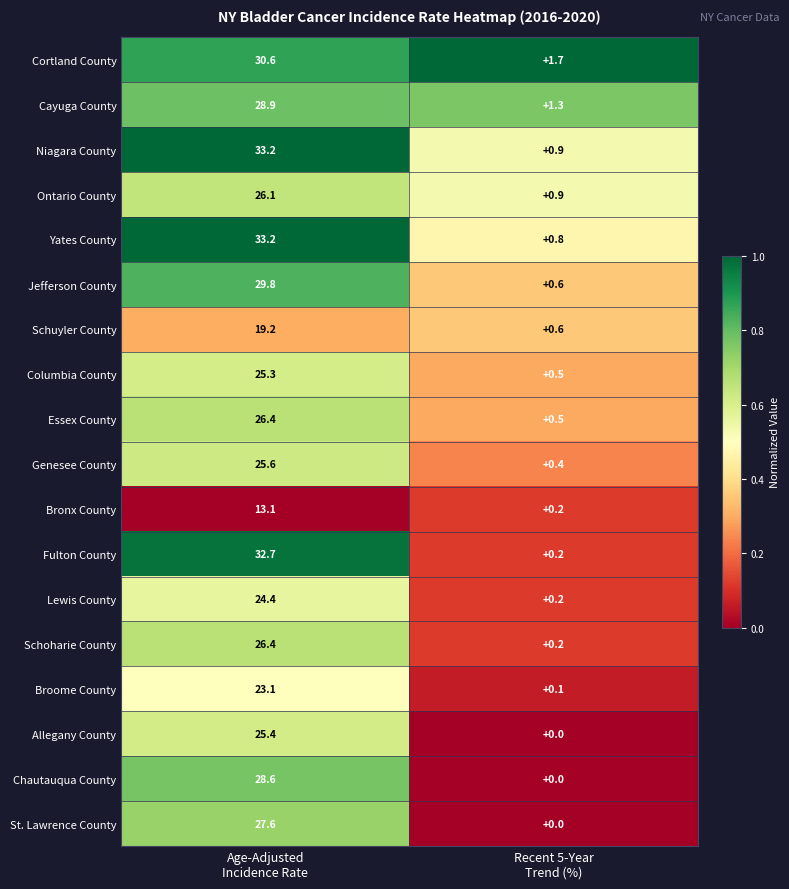

At how many categories does at least one series exceed 0?

2